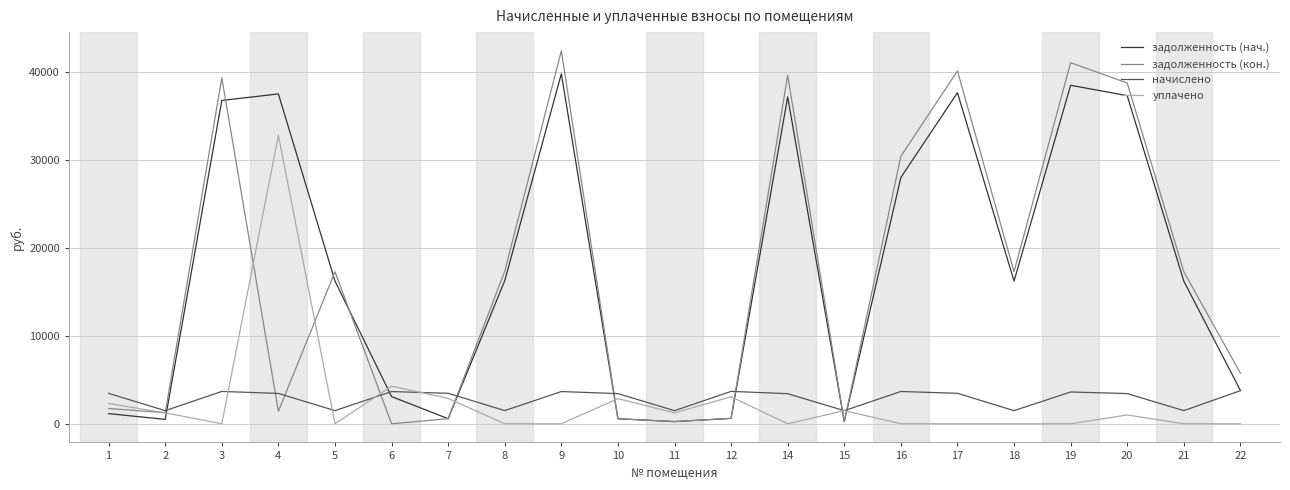

Is the value of задолженность (кон.) at 9 greater than the value of задолженность (нач.) at 21?

Yes